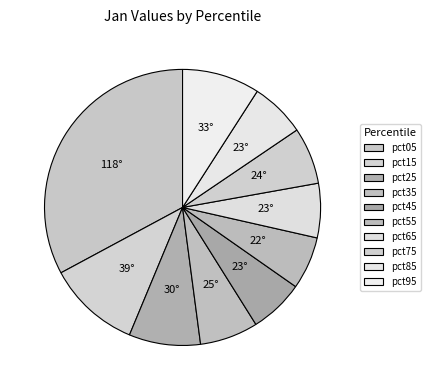

Which slice is the smallest?

pct55